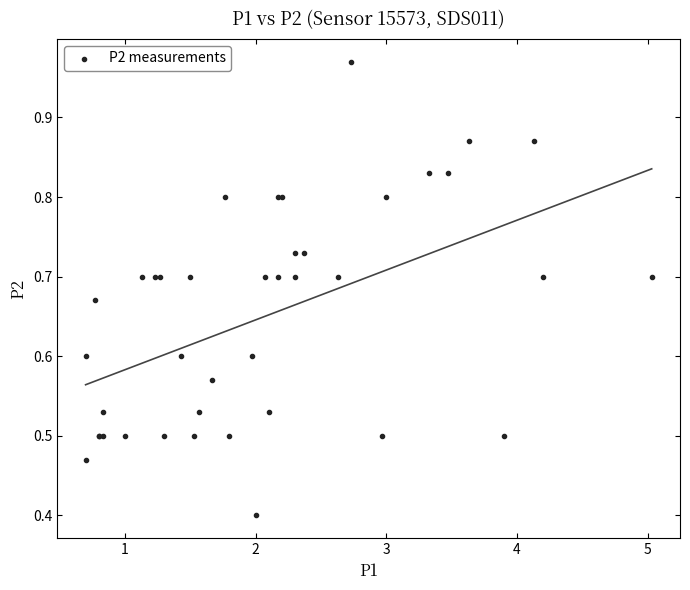

What Y value in the scatter plot is closest to 0?

0.4